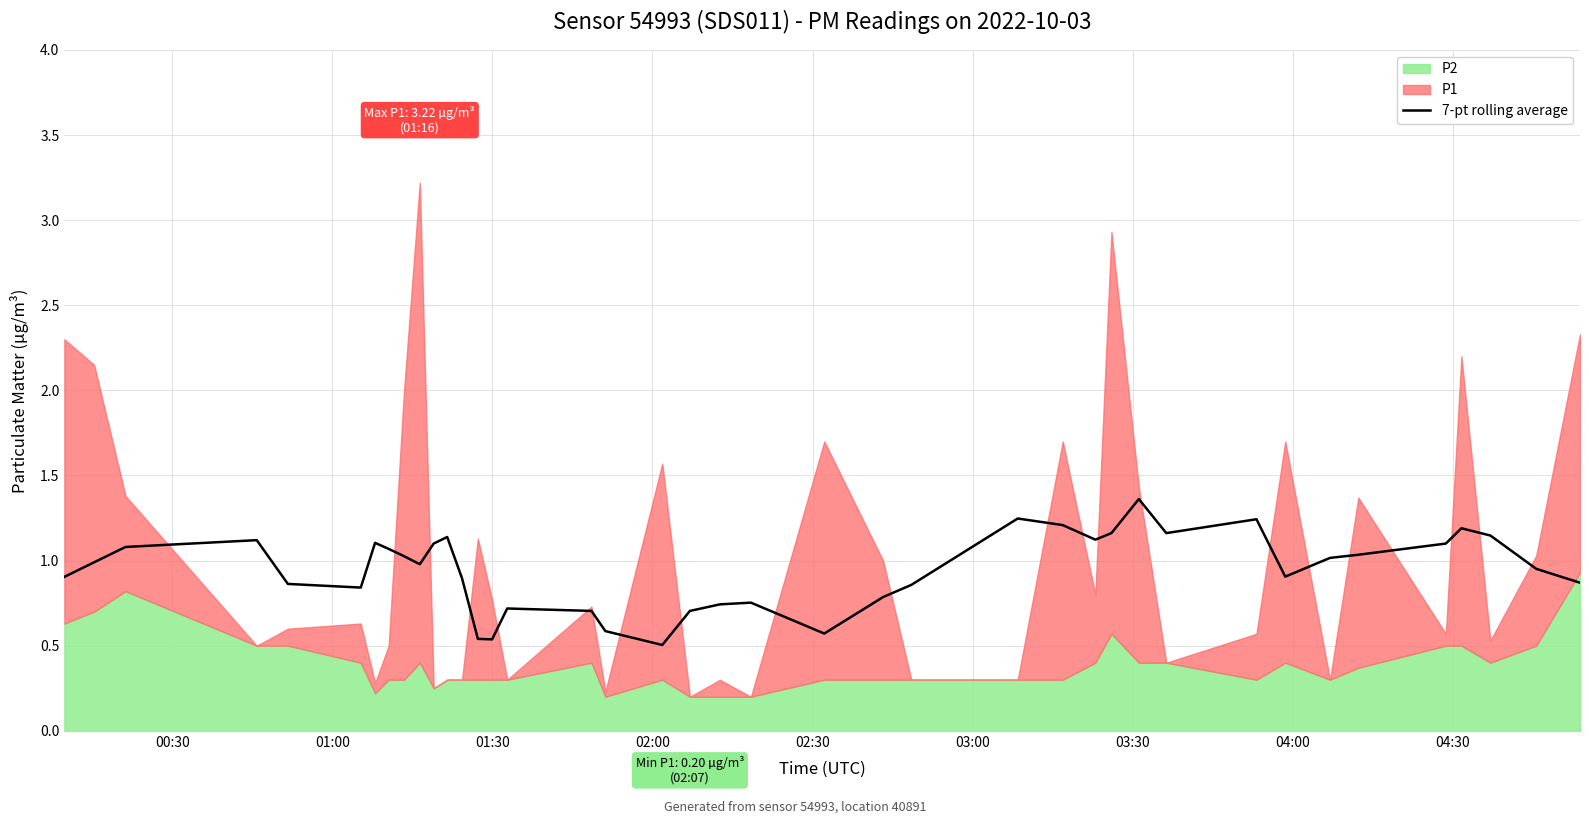

What is the difference between the maximum and second lowest values?

0.8